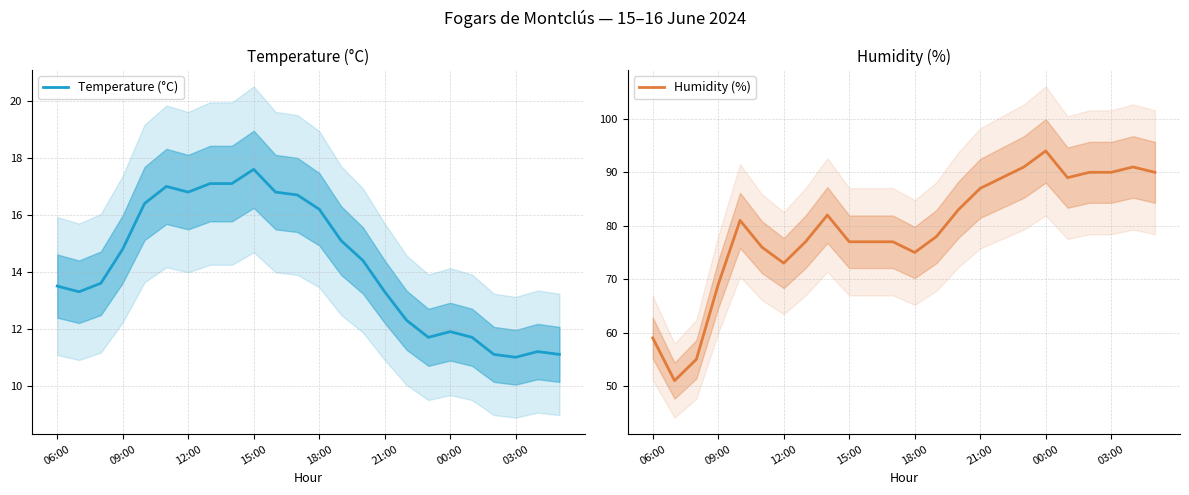

What are all the series names shown in the legend?

Temperature (°C), Humidity (%)